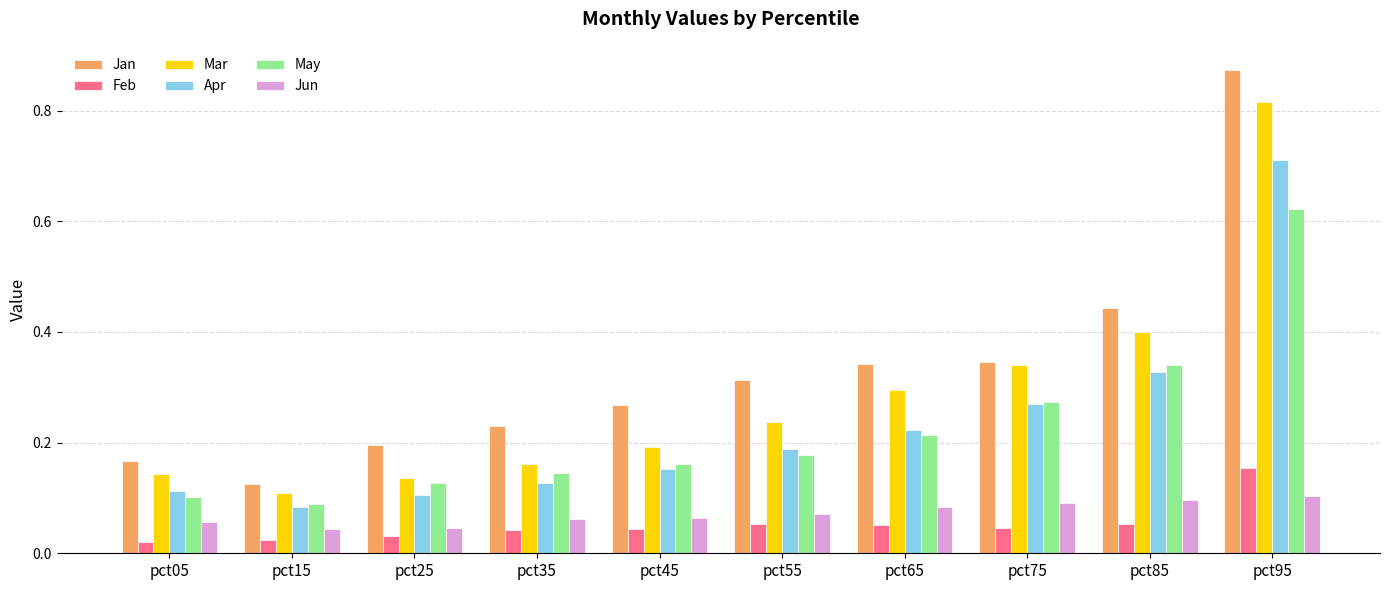

How many categories are shown in the chart?

10